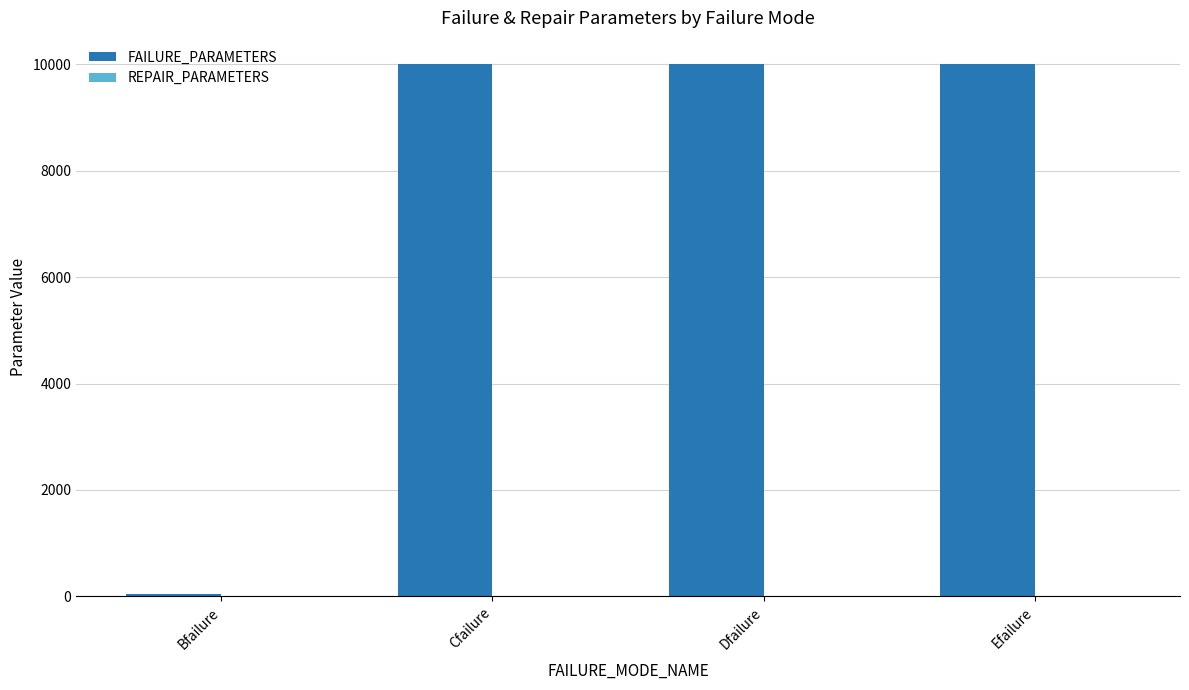

What is the sum of all FAILURE_PARAMETERS values?

30040